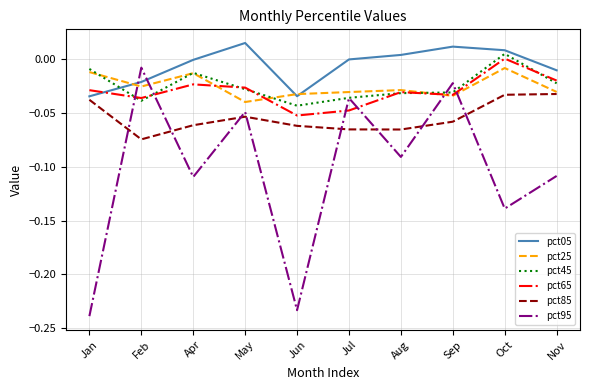

Which series ends up on top after the final intersection of pct45 and pct05?

pct05